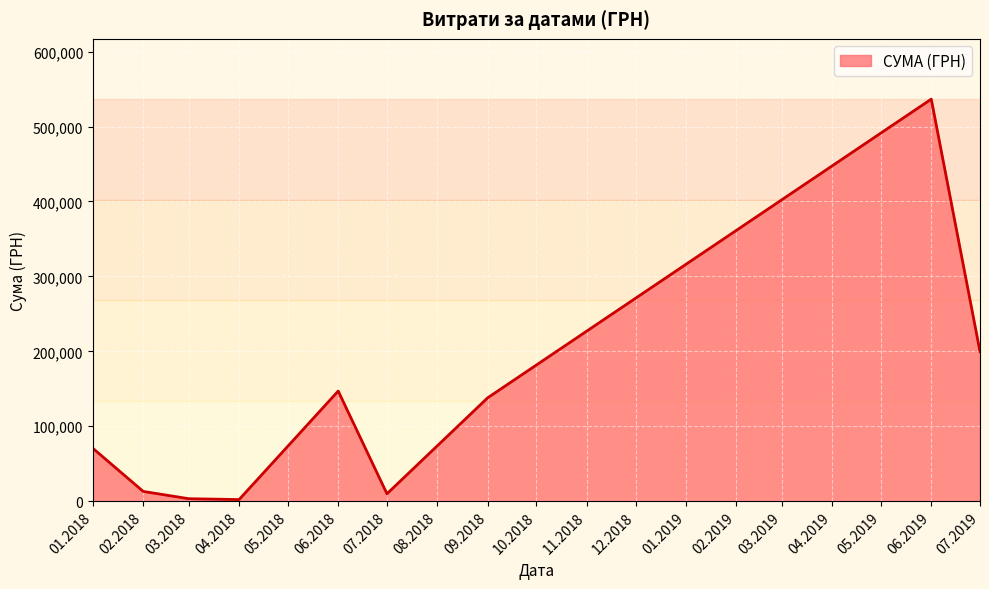

What is the difference between the maximum and minimum values?

534406.8